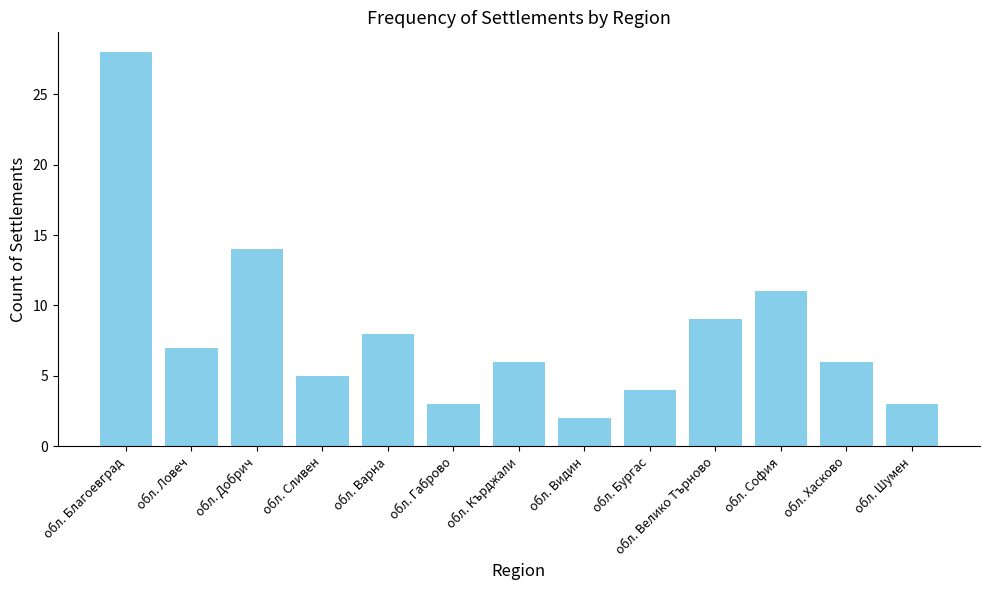

The chart shows a value of 7 at обл. Добрич. True or false?

False